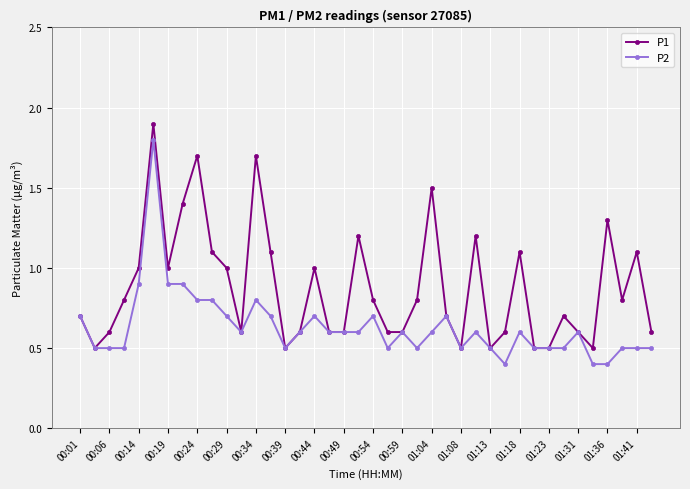

True or false: P2 has more than 0 points higher than both neighbors.

True